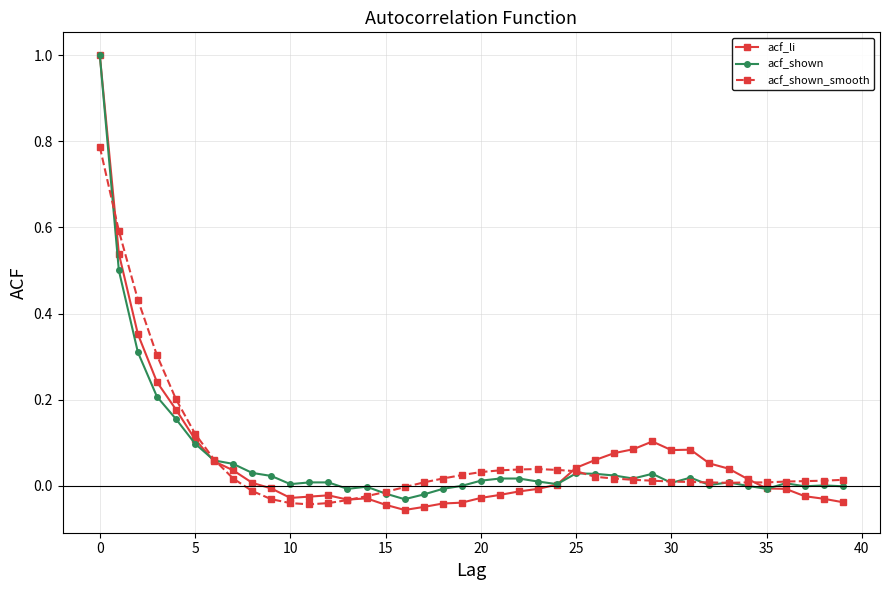

True or false: acf_shown_smooth has more than 0 interior local peaks.

True